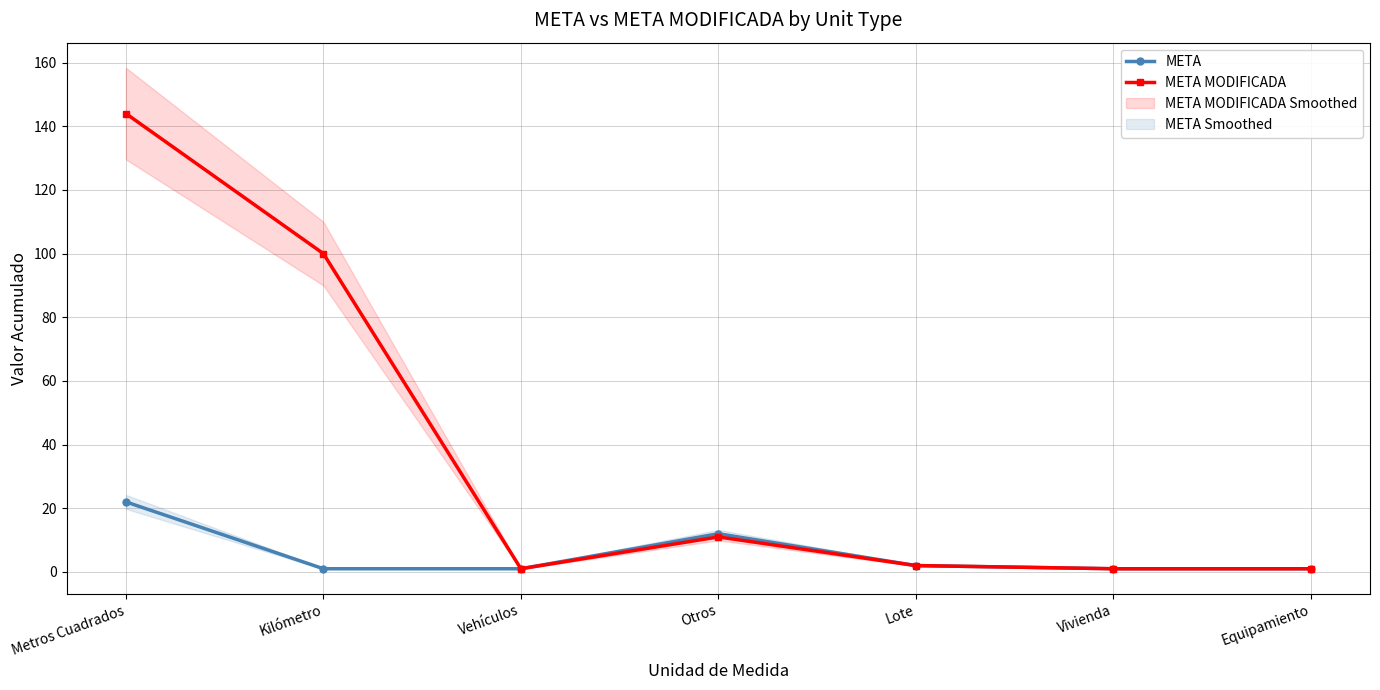

True or false: META and META MODIFICADA intersect in this chart.

False